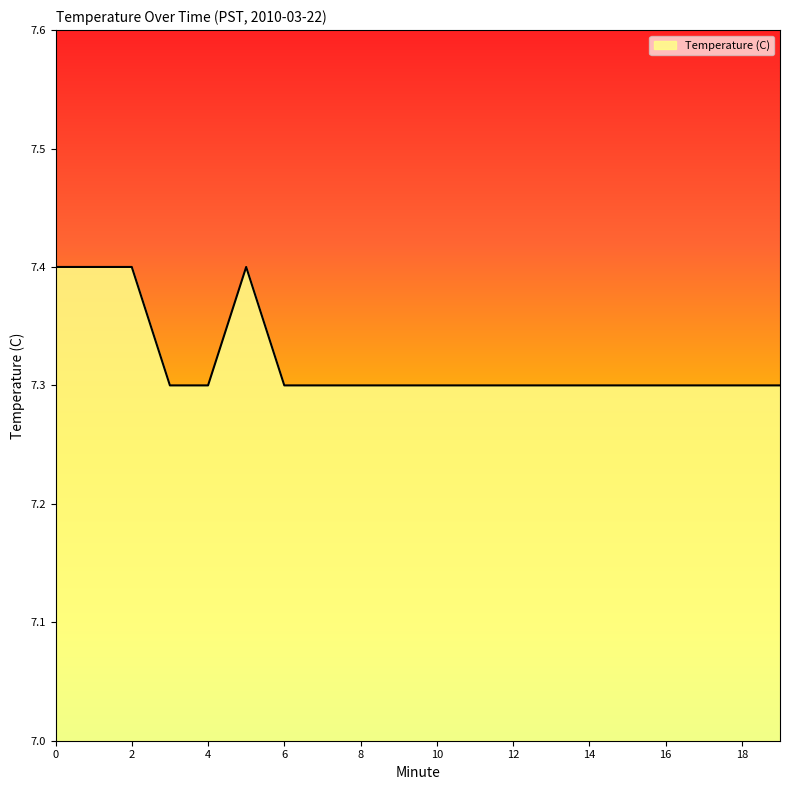

What is the maximum value shown in the chart?

7.4